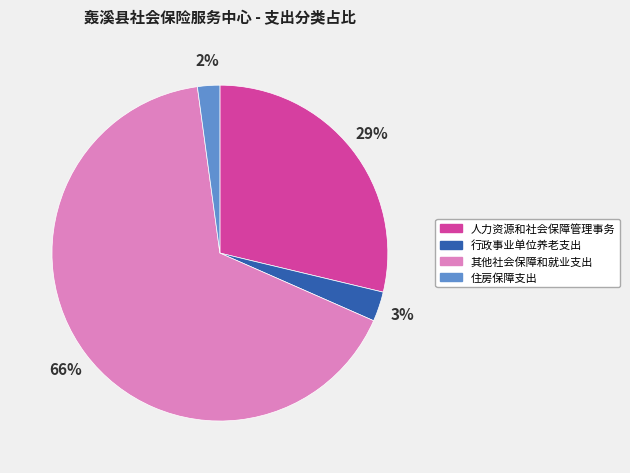

Does any single category account for the majority?

Yes